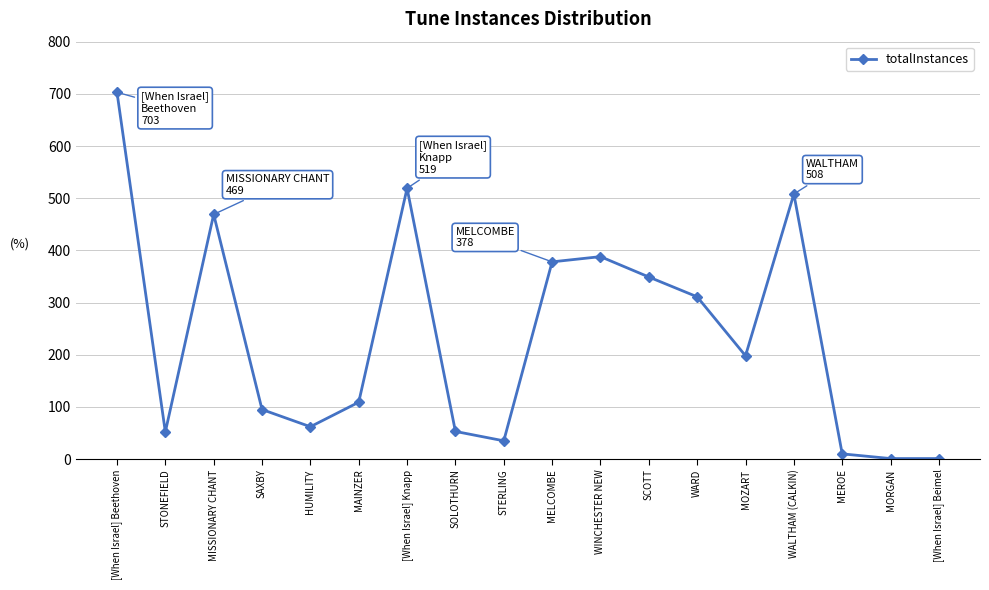

At which category does the data reach its first local peak?

MISSIONARY CHANT